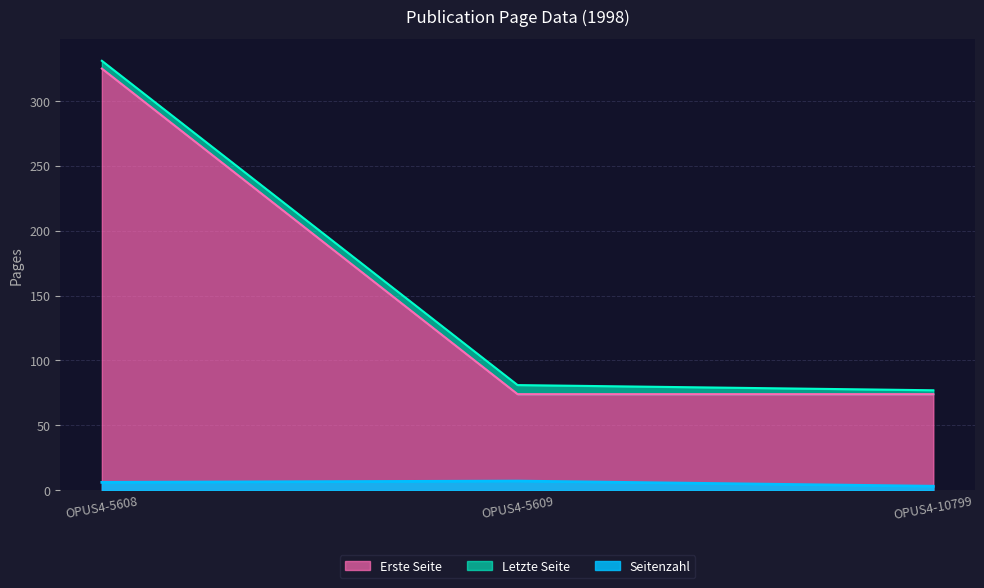

Which category has the highest value in the Erste Seite series?

OPUS4-5608